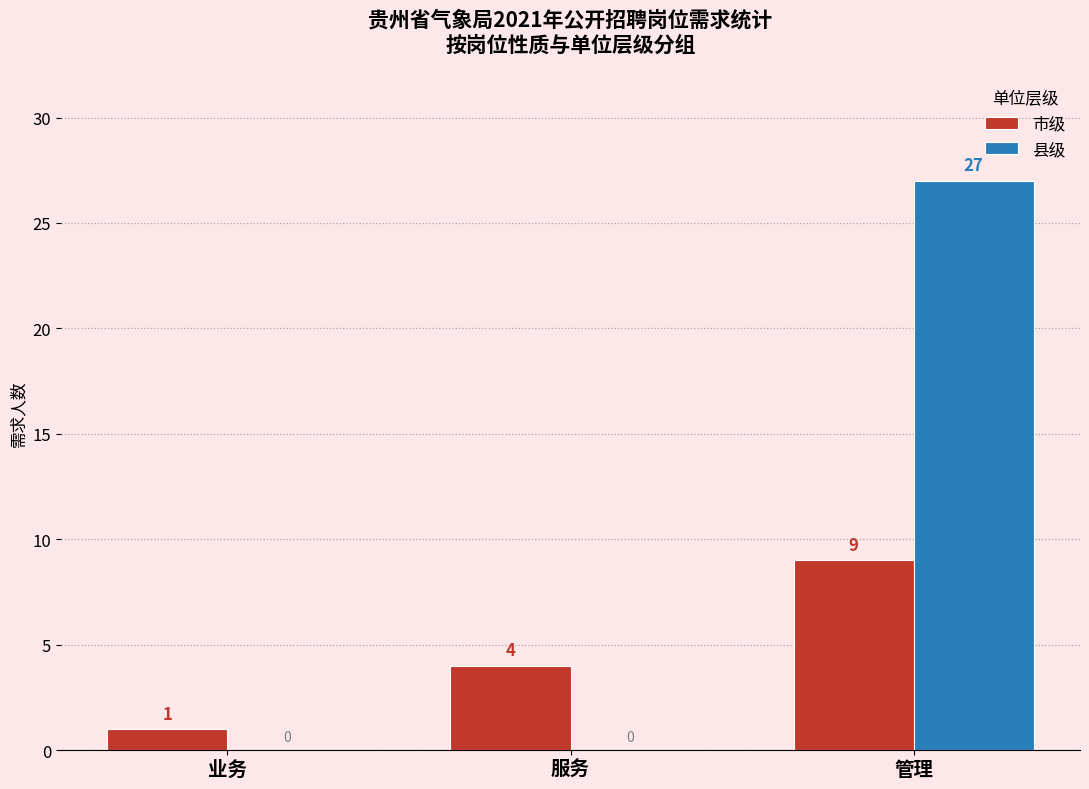

Is the value of 县级 at 服务 greater than the value of 市级 at 管理?

No